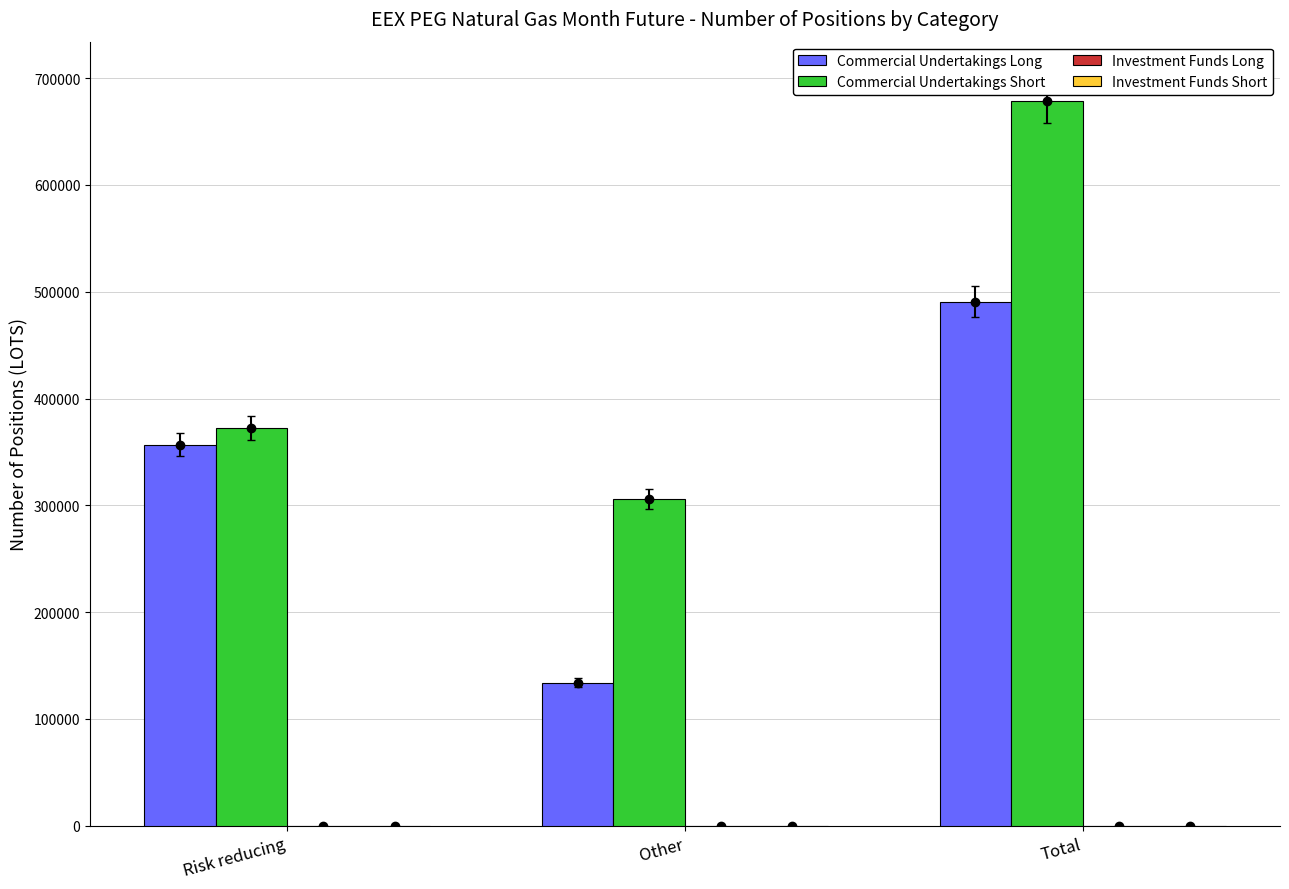

Does the chart contain stacked bars?

No